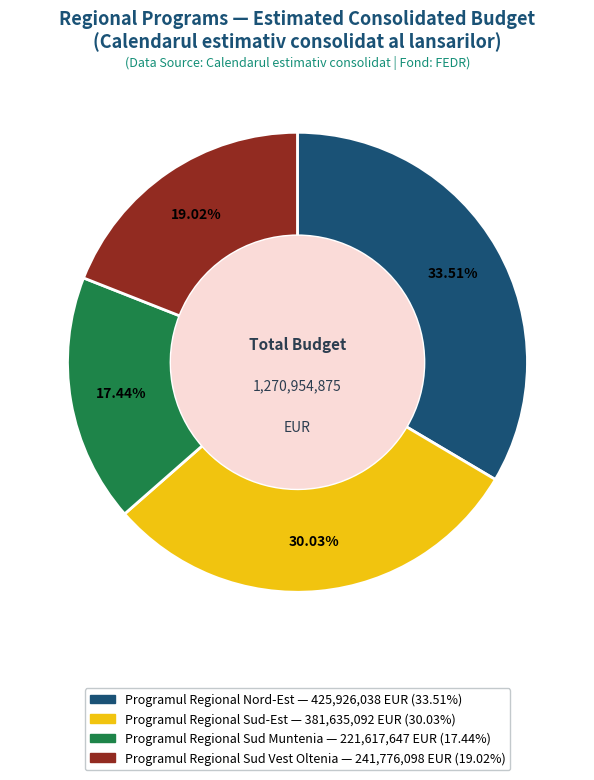

To the nearest percent, what portion does Programul Regional Sud-Est represent?

30%